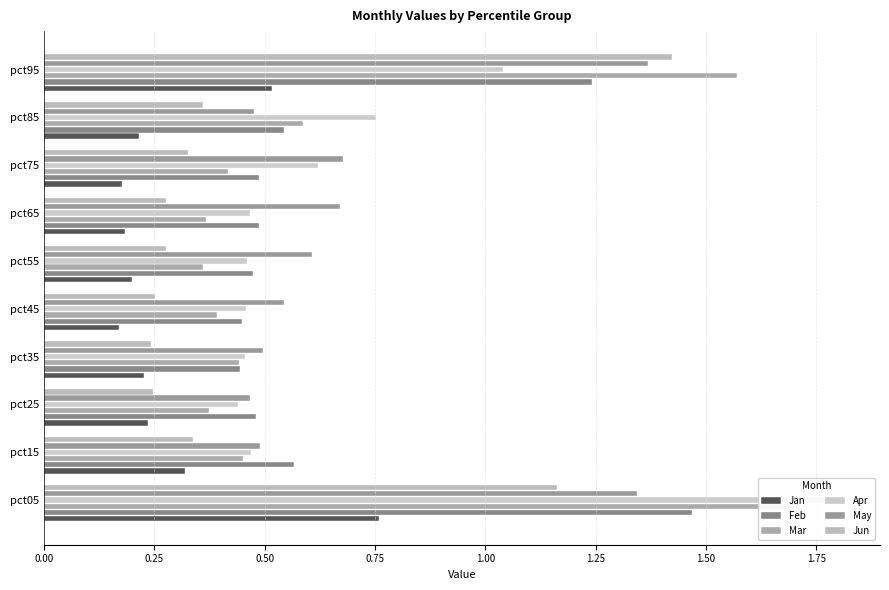

What is the spread (max minus min) of values at pct95?

1.1